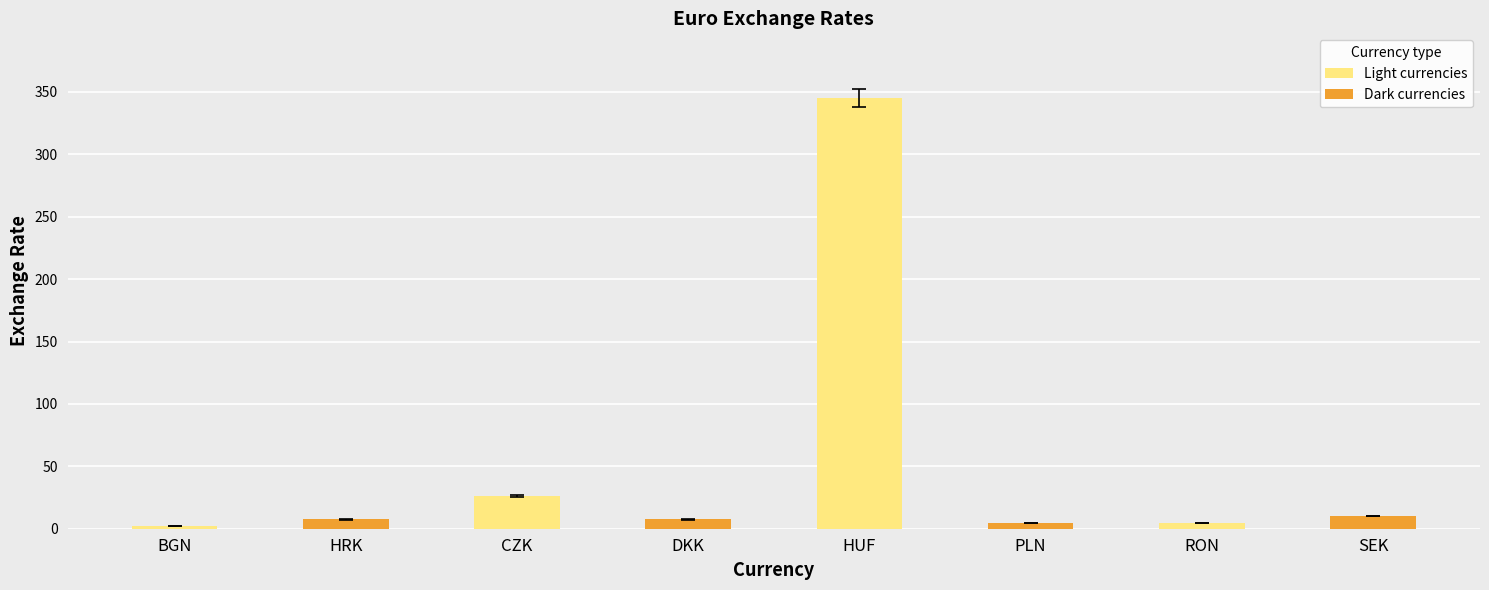

What is the difference between the maximum and second lowest values?

340.8